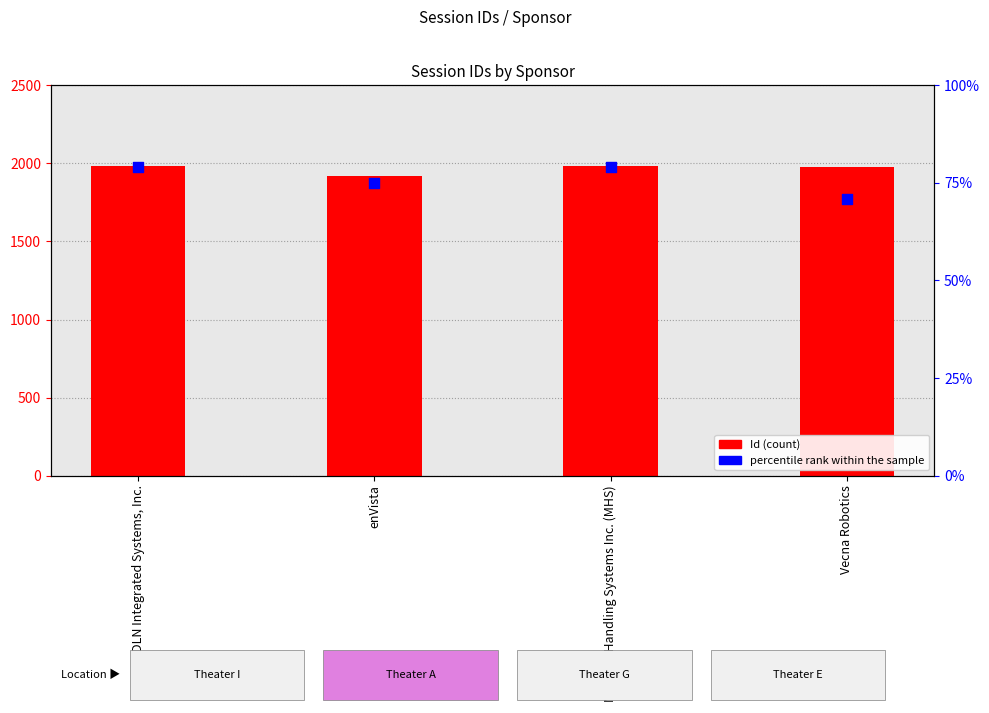

At how many categories does at least one series exceed 1783?

4